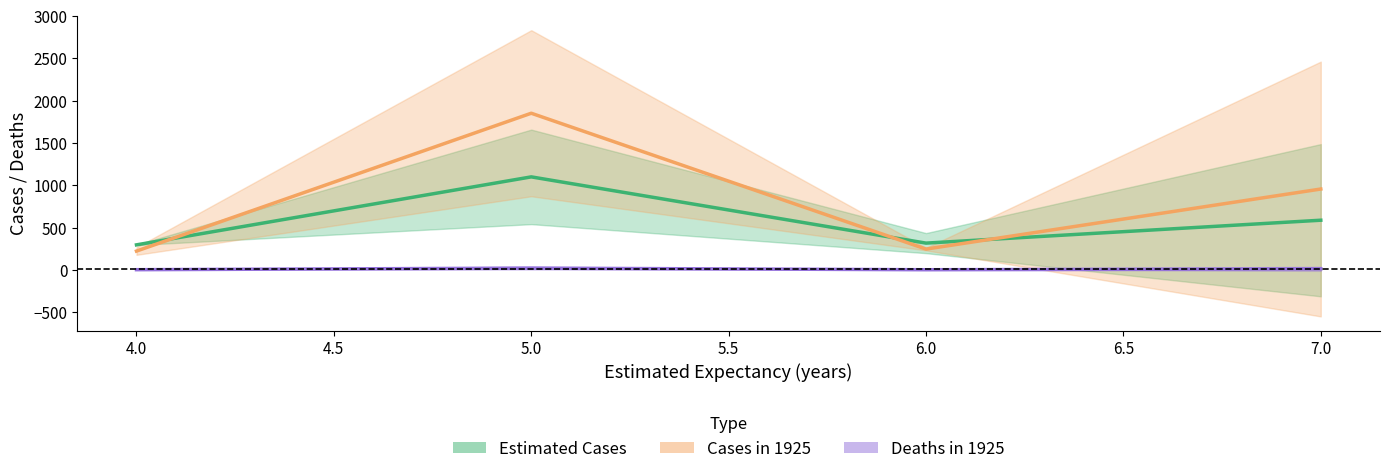

How many data points in cases in 1925 are less than 954?

2